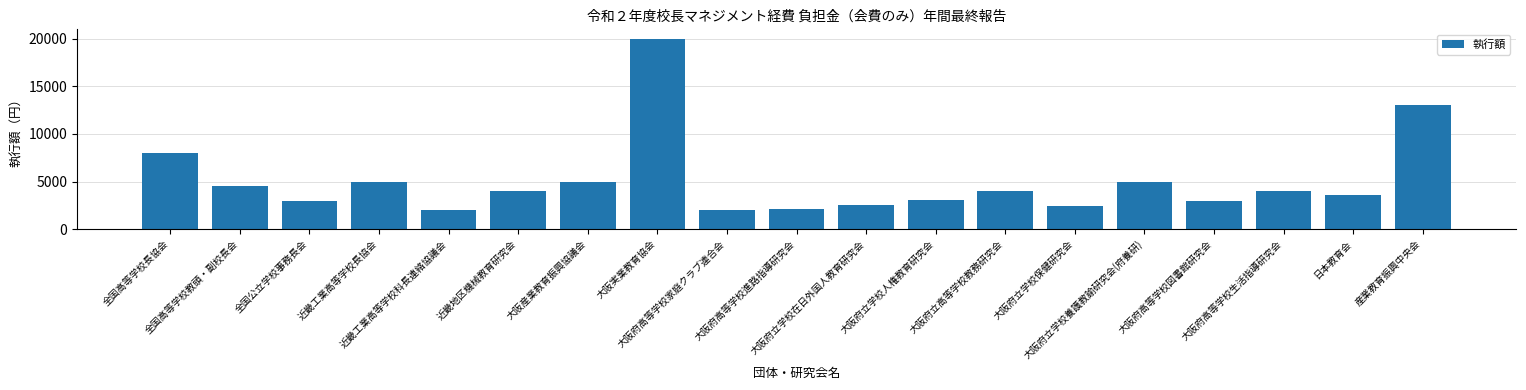

What is the minimum value shown in the chart?

2000